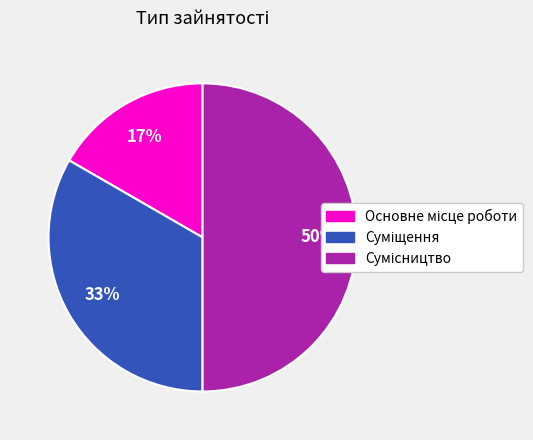

Count the number of slices in the pie.

3